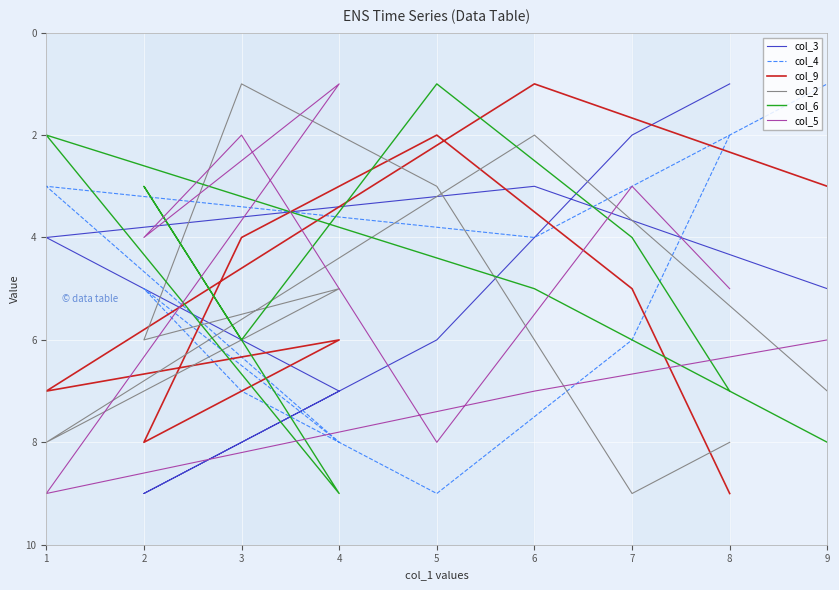

Which category has the lowest value across all series?

8